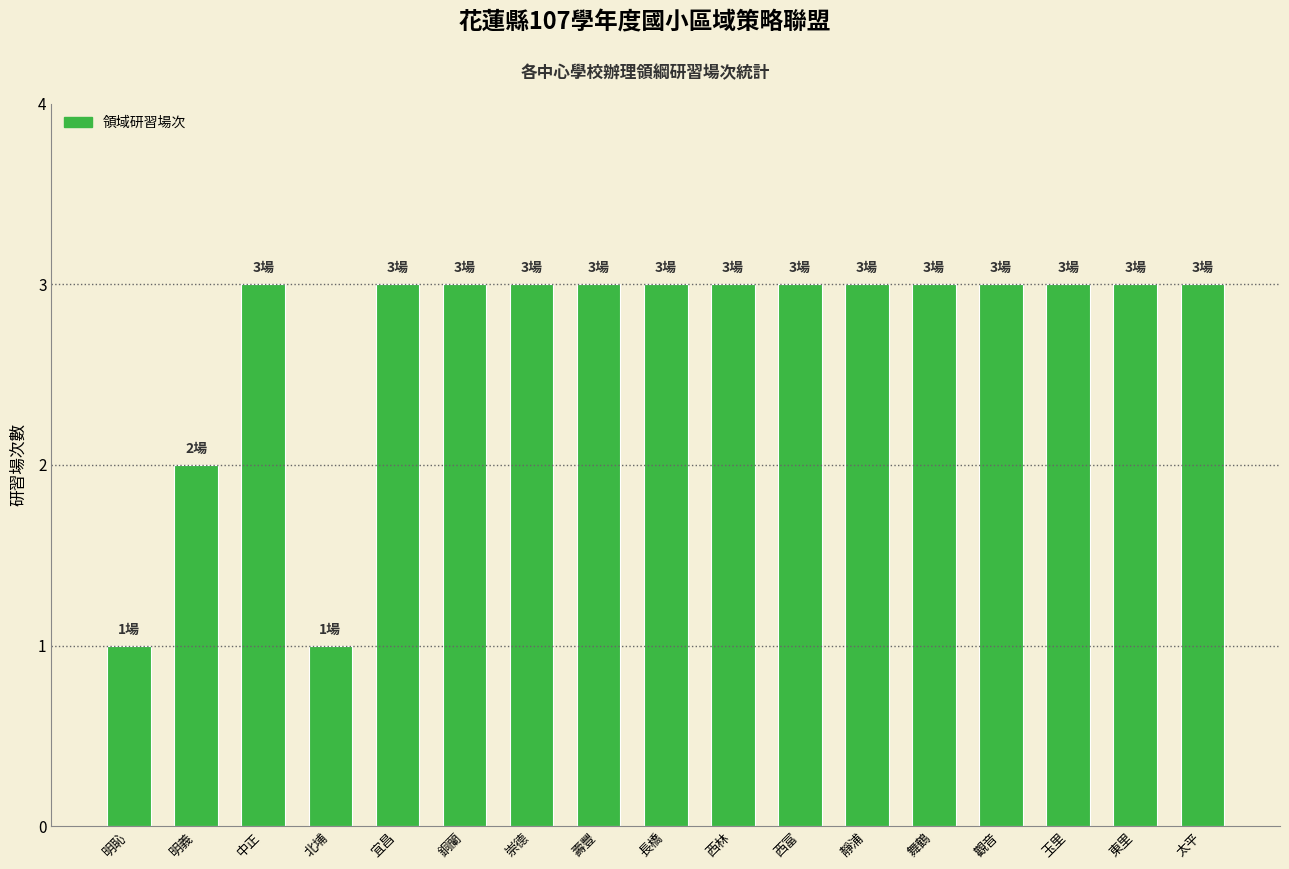

Which has a higher value, 明義 or 中正?

中正